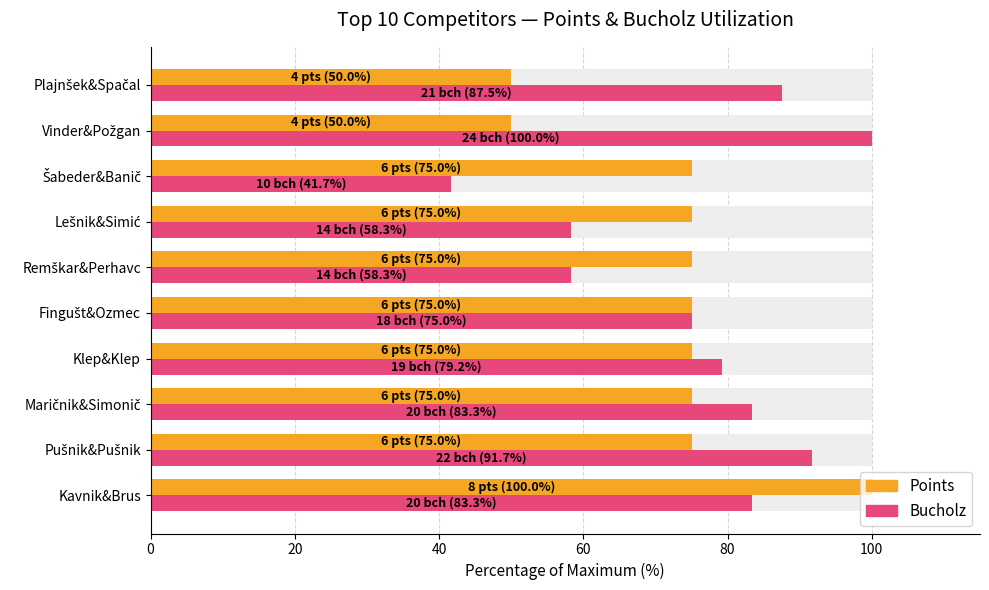

Rank the series at Maričnik&Simonič from lowest to highest value.

Points, Bucholz